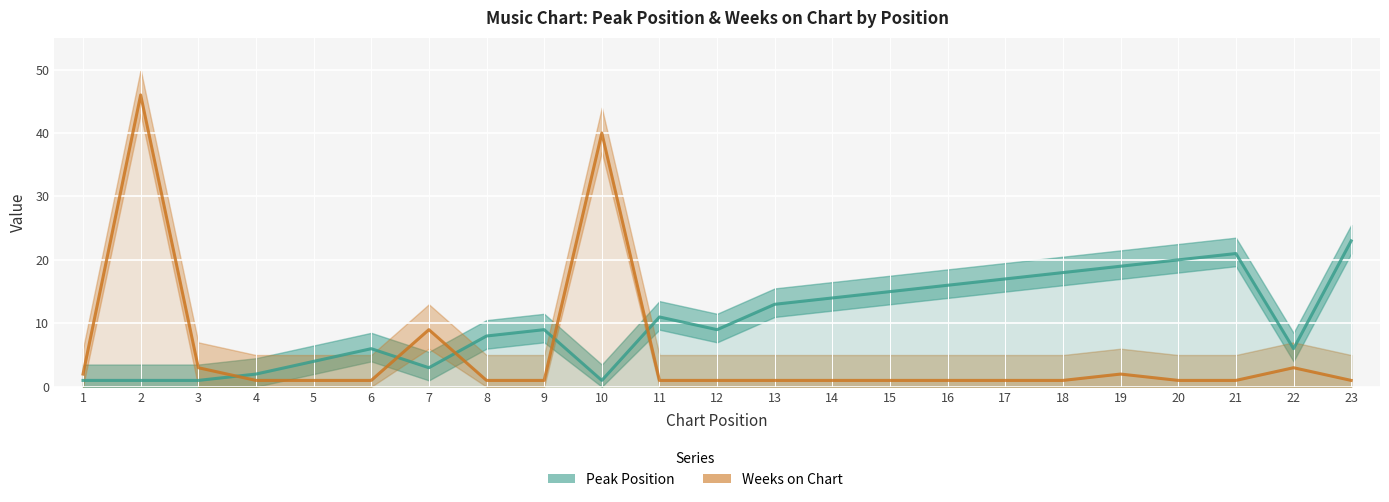

Rank the series at 18 from lowest to highest value.

Weeks on Chart, Peak Position